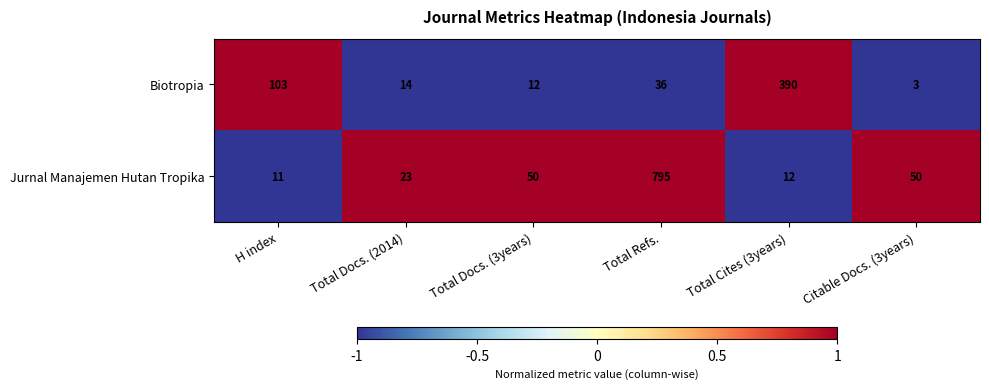

Which label corresponds to the largest value in the chart?

Total Refs.